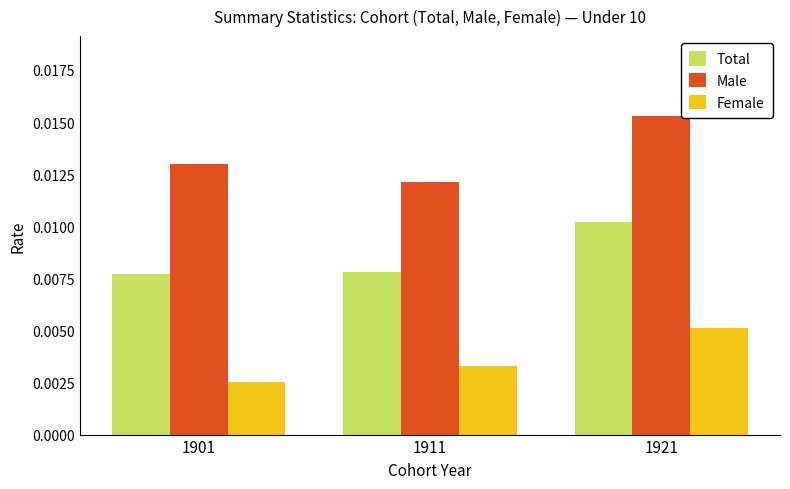

At how many categories does at least one series exceed 0?

3